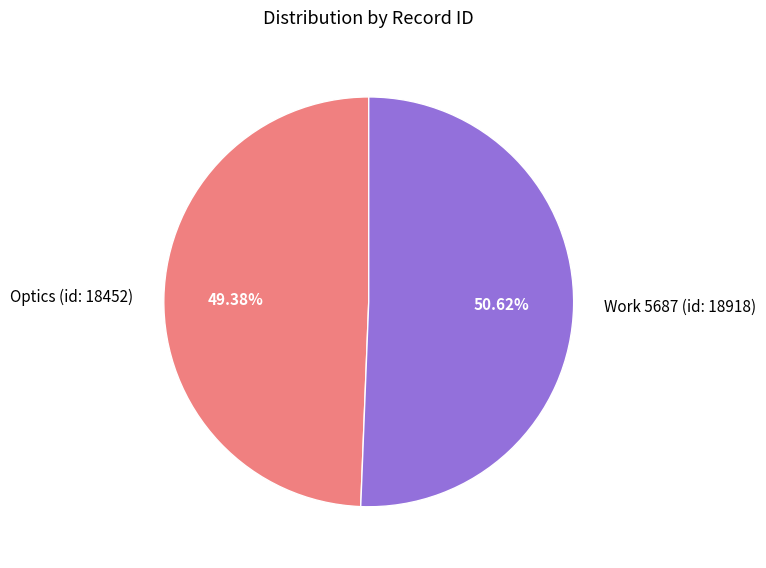

To the nearest percent, what portion does Work 5687 (id: 18918) represent?

51%